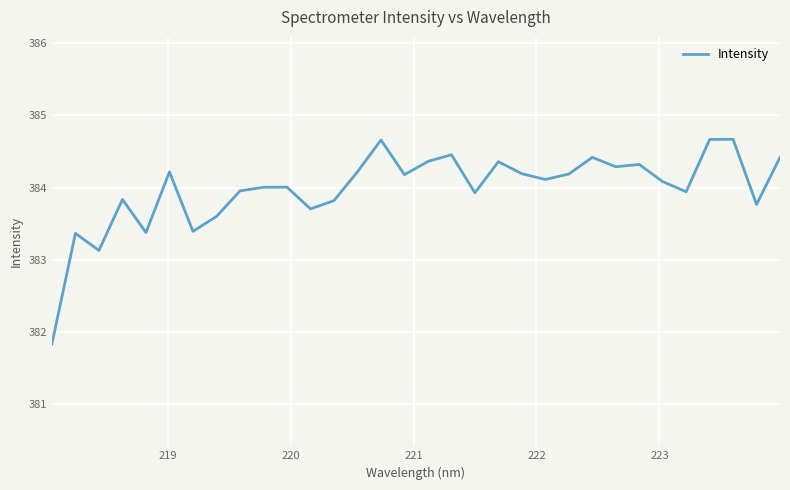

How many lines are shown in the chart?

1